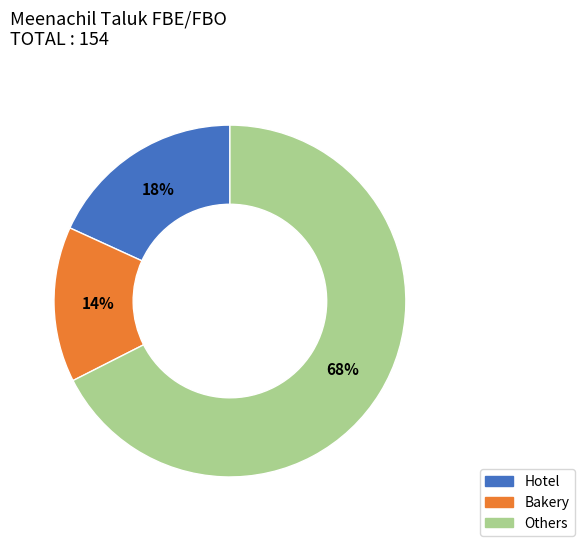

To the nearest percent, what percentage of the pie is Hotel?

18%